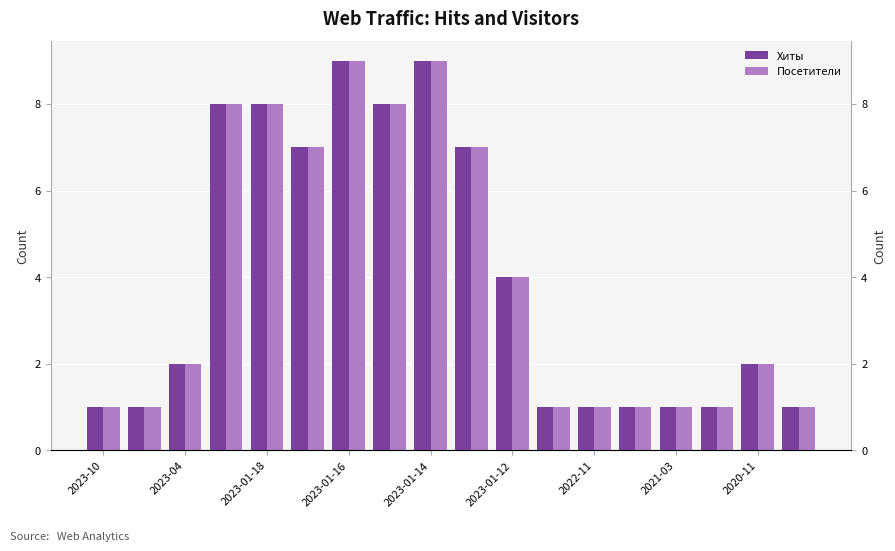

What is the difference between the Хиты values at 2021-03 and 2023-04?

1